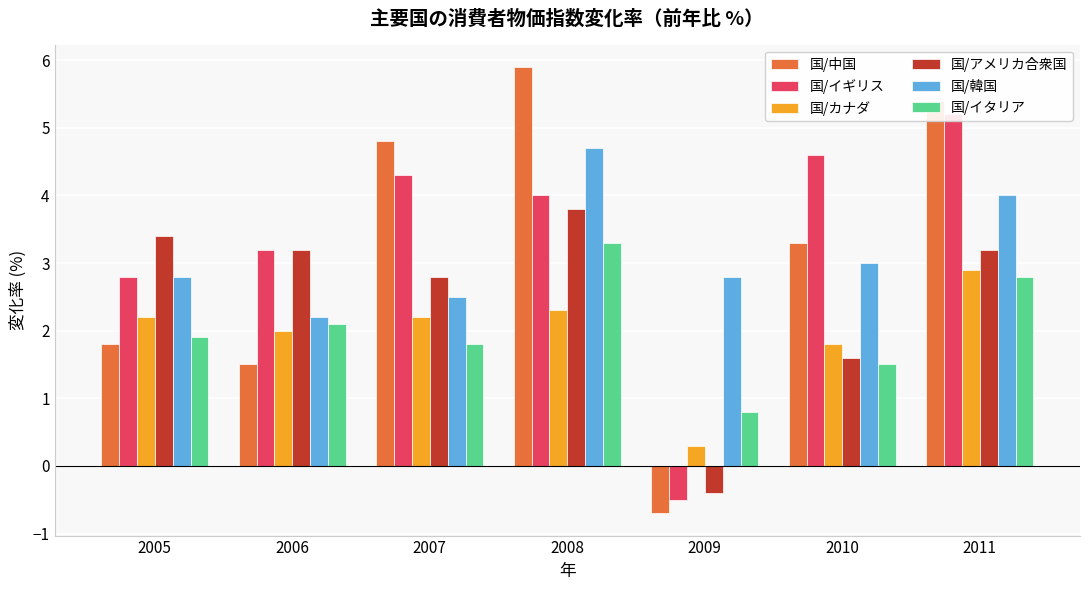

At how many categories does at least one series exceed 4?

4